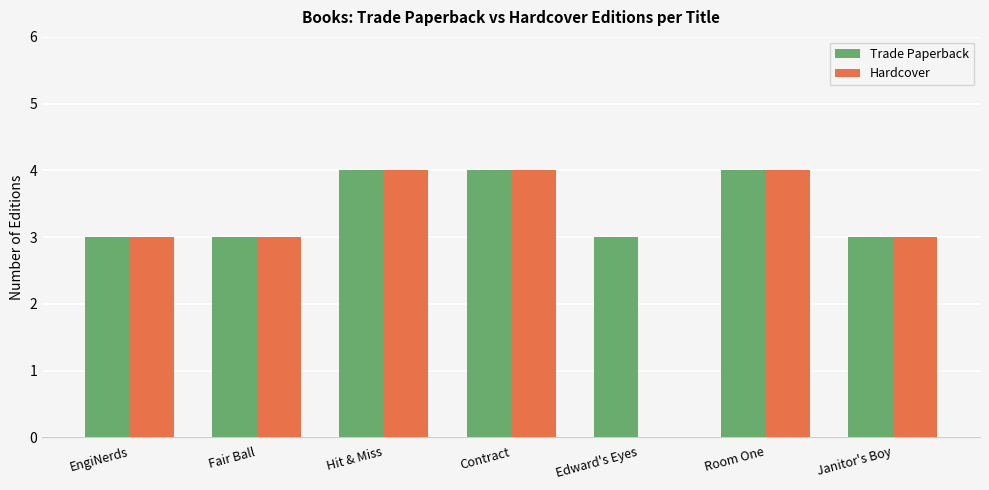

Are the bars horizontal?

No